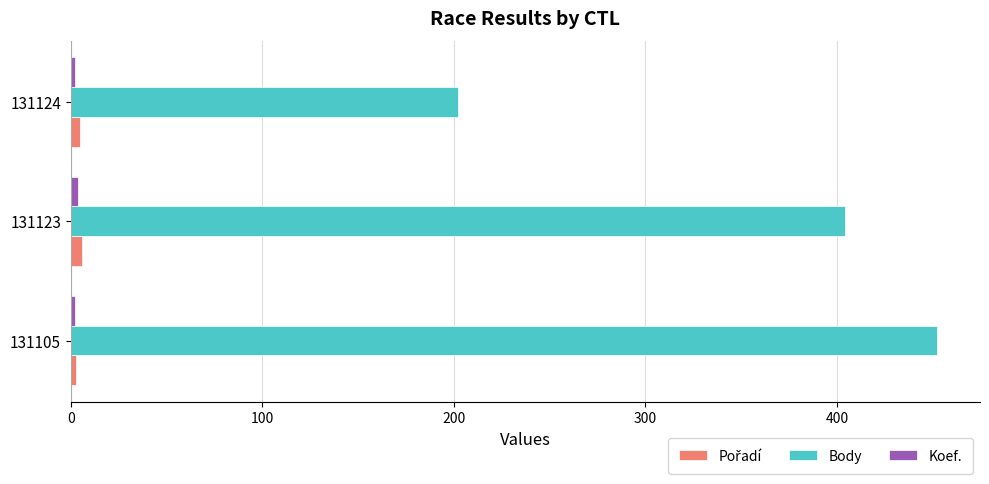

At which label is Body closest to 327?

131123